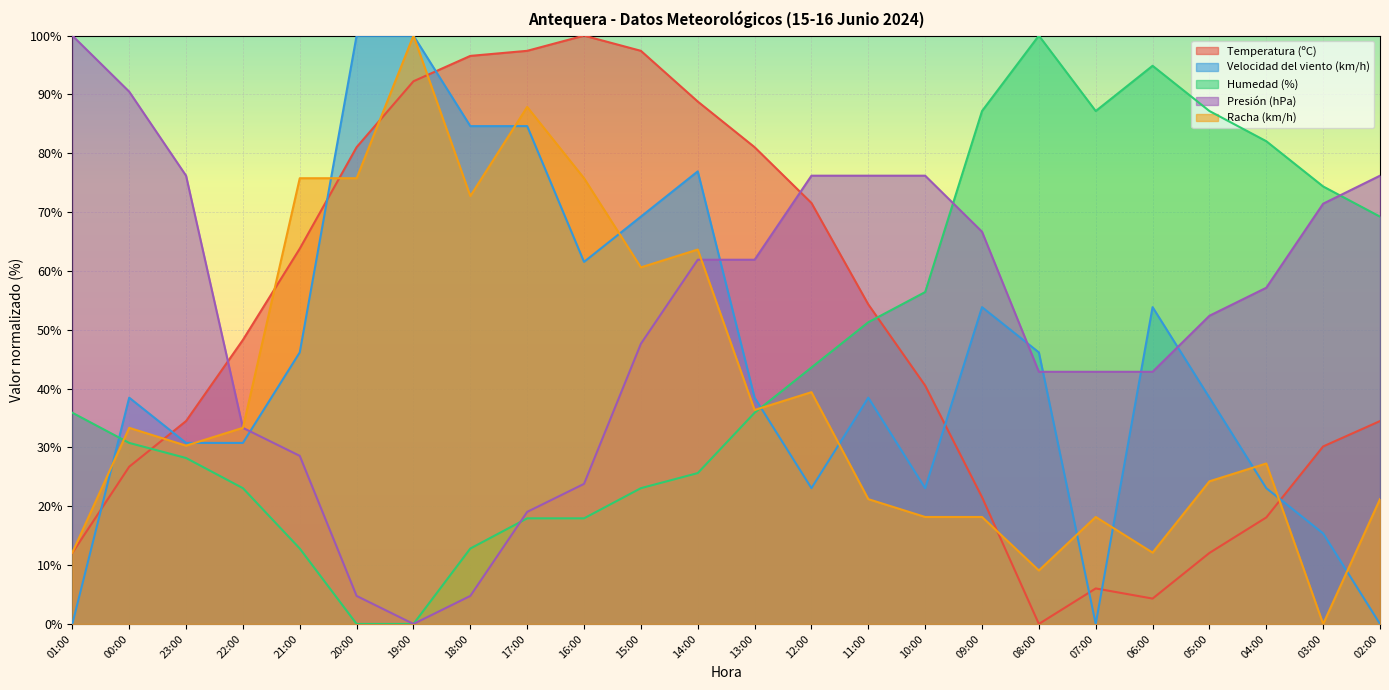

What is the total value across all series at 17:00?

306.9